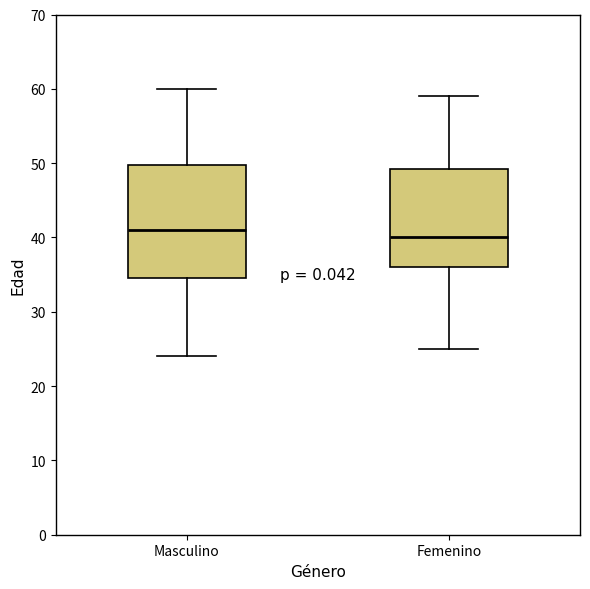

Which box's median line is the lowest?

Femenino